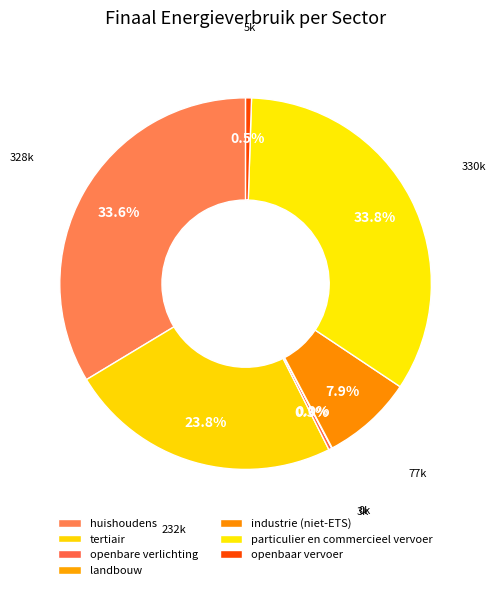

What is the smallest slice in the pie chart?

landbouw